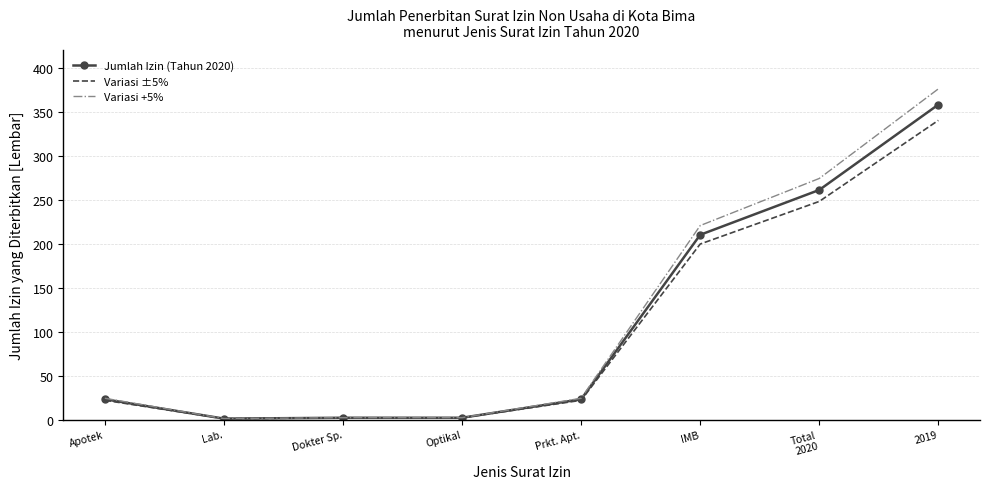

What is the greatest value displayed?

375.9